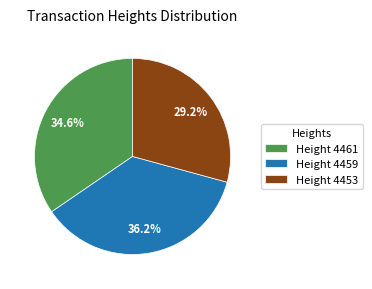

Combined, do Height 4459 and Height 4453 account for over 50%?

Yes